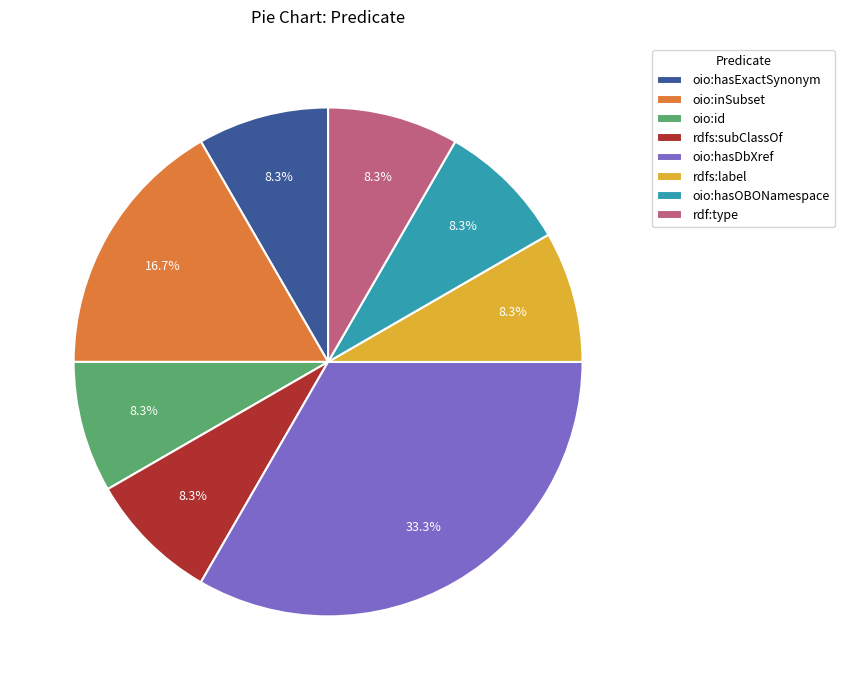

How much of the chart is everything except rdfs:subClassOf?

91.7%